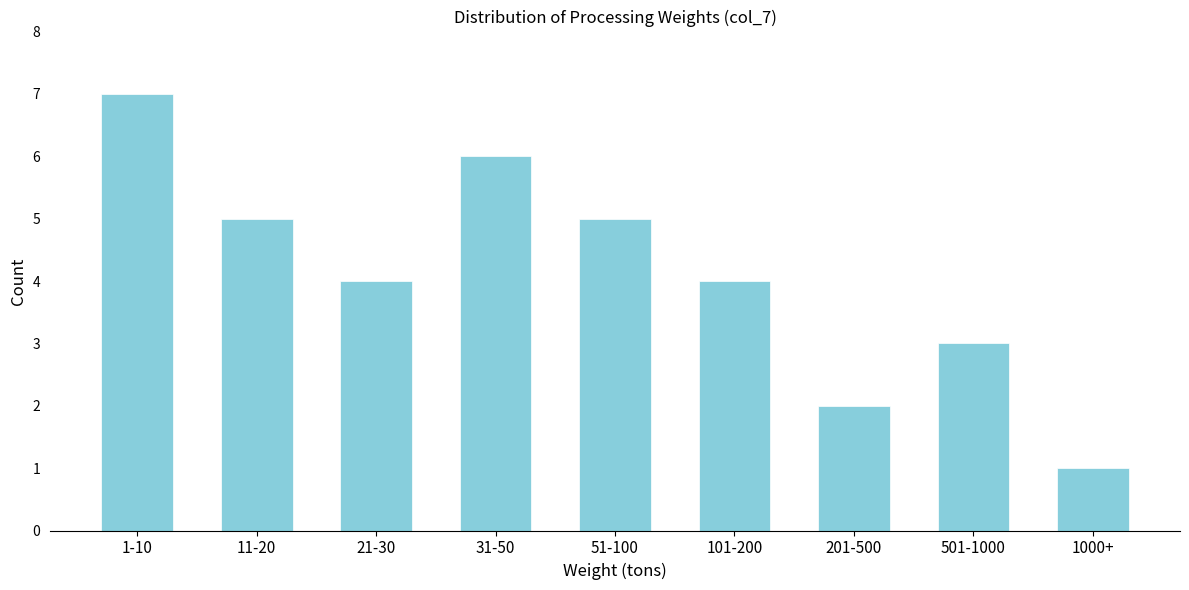

Reading right to left, extract all data points from this chart.

1	3	2	4	5	6	4	5	7